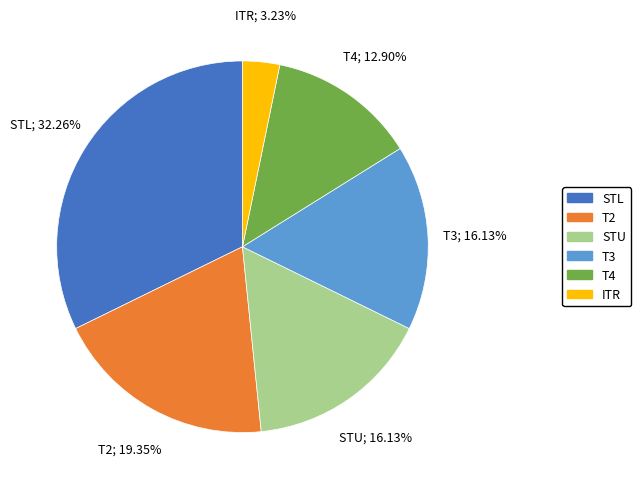

To the nearest percent, what portion does T4 represent?

13%